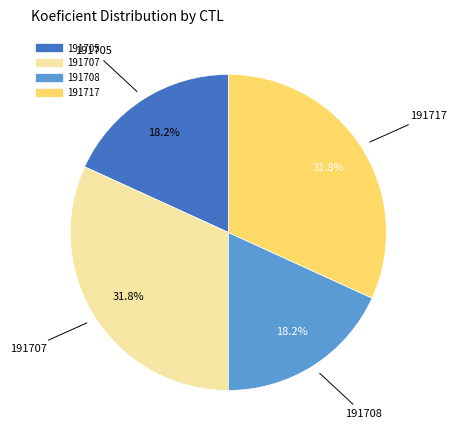

Is it true that 191705 is 18% of the pie?

True